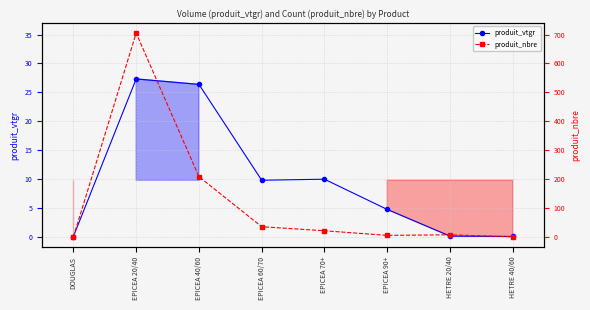

What is the approximate value of produit_nbre at HETRE 40/60?

1.0